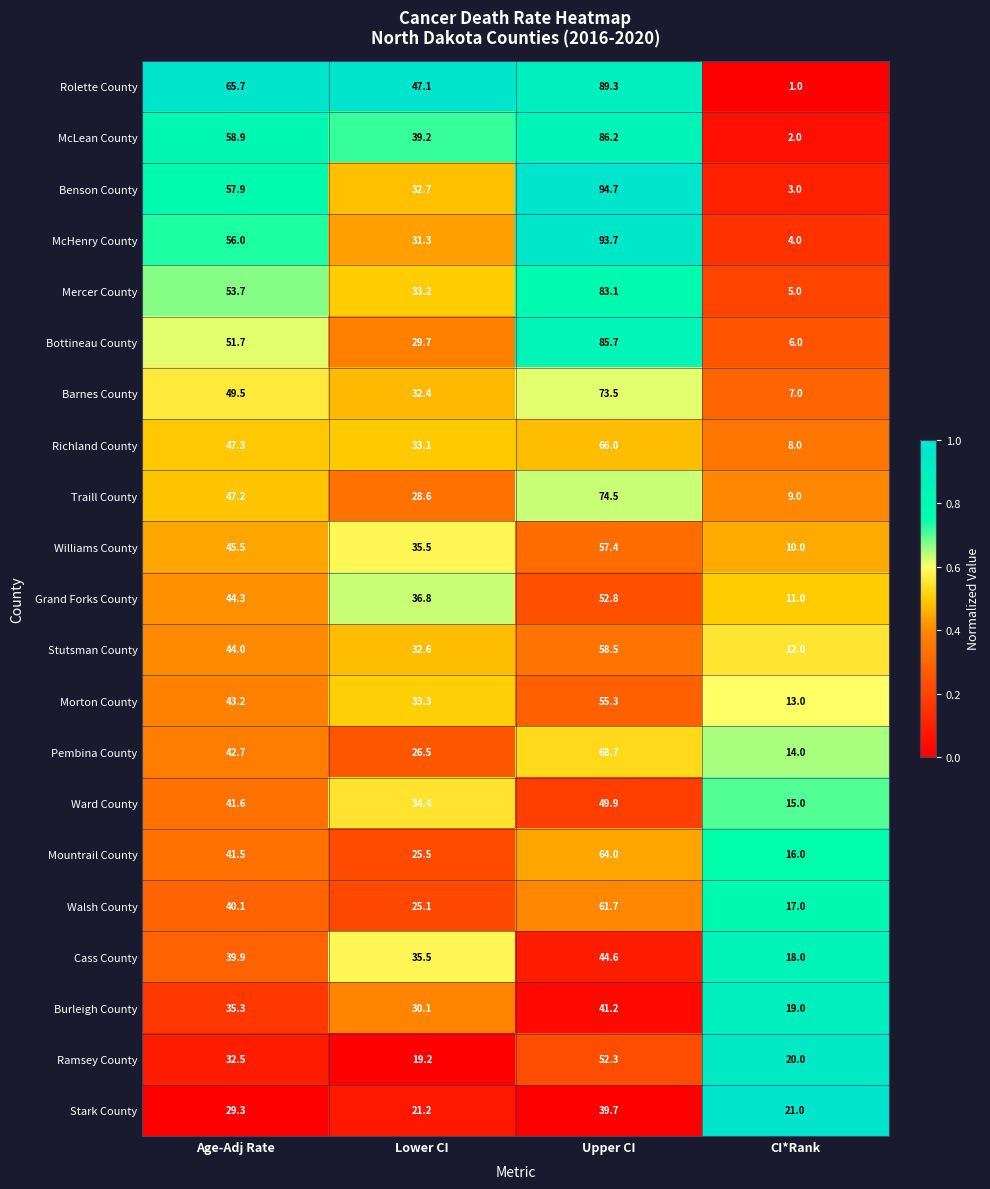

What is the total value across all series at Upper CI?

1392.8